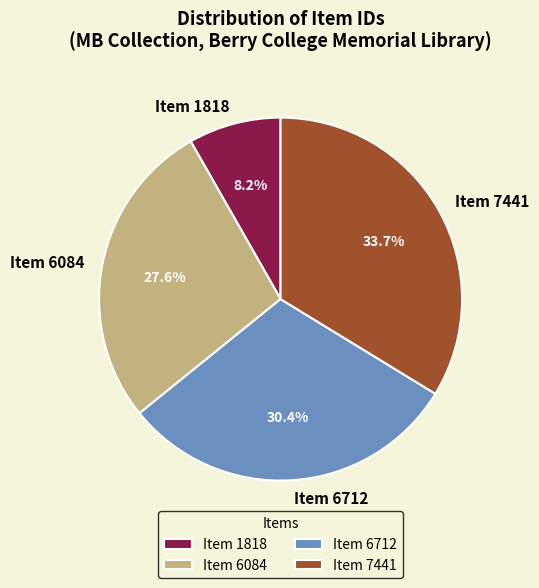

What is the total percentage of Item 6712 and Item 7441?

64.2%